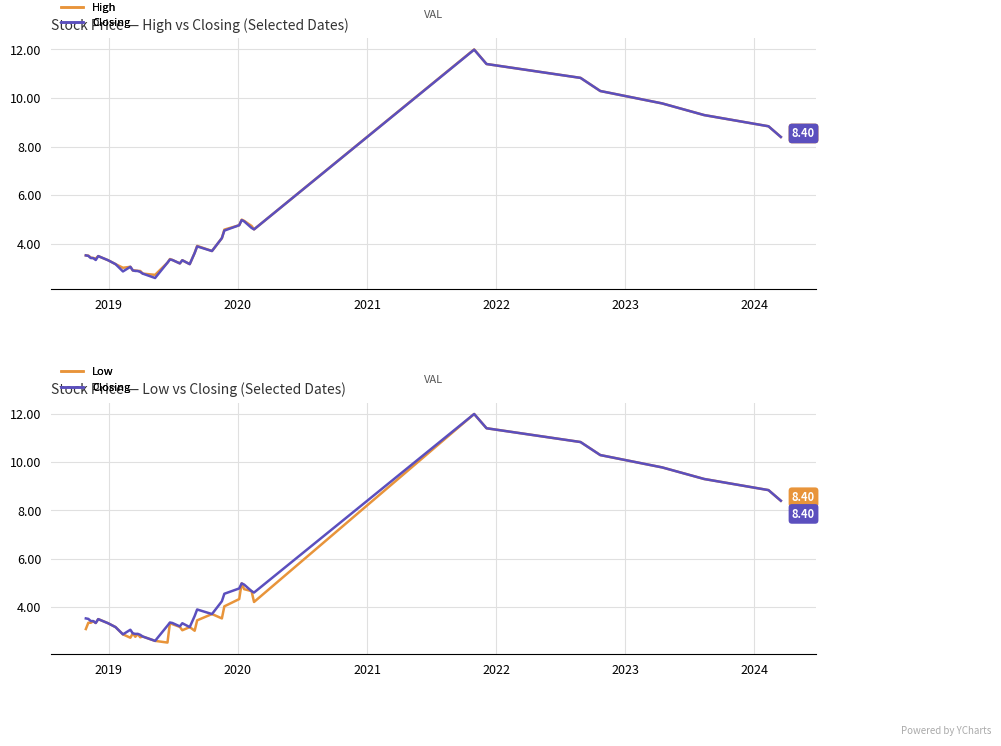

What is the average value of the High series?

4.9